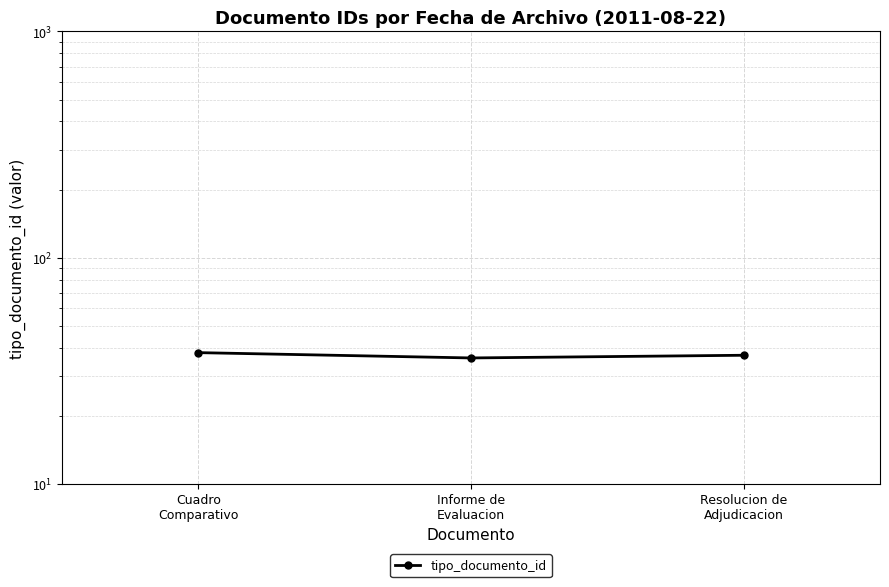

What is the difference between the values at Resolucion de
Adjudicacion and Cuadro
Comparativo?

1